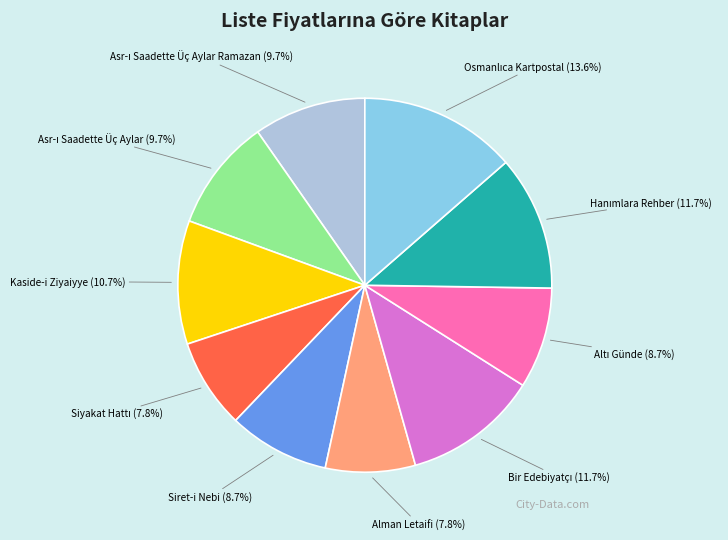

Is there any slice that represents more than half of the pie?

No